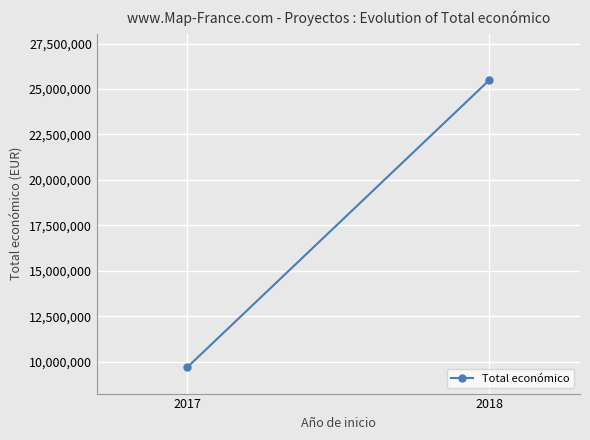

Is it true that the value at 2017 is 2363447?

False